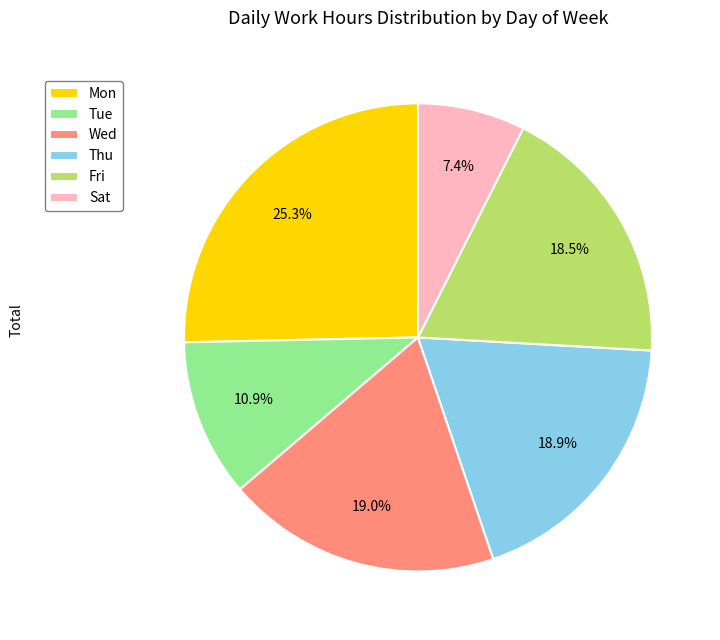

Is Fri the majority of the pie?

No